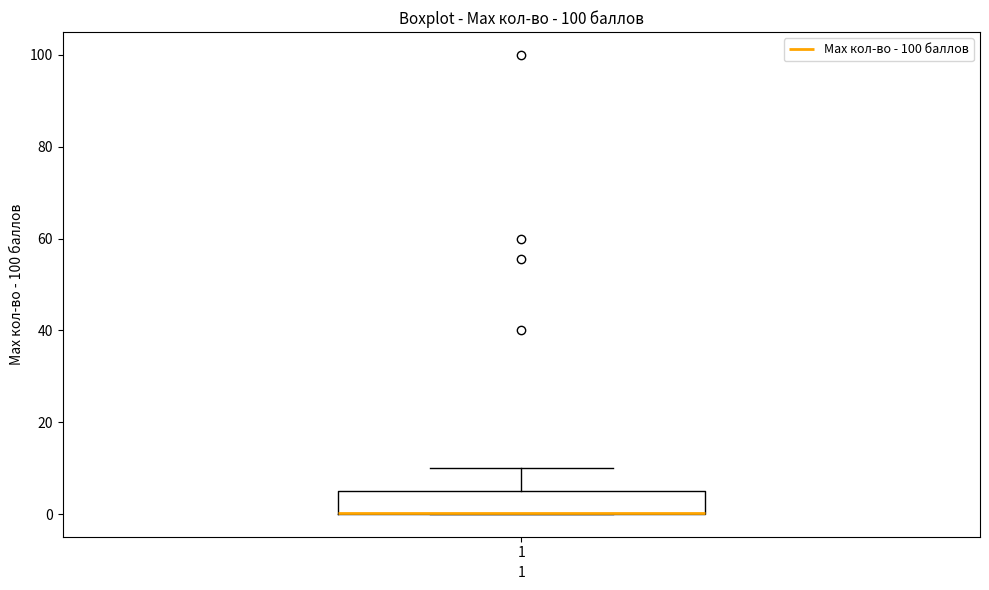

Where does the upper whisker of the box at x = 1 end on the y-axis? The values are not printed on the chart, so give them approximately, as read against the axis.

10